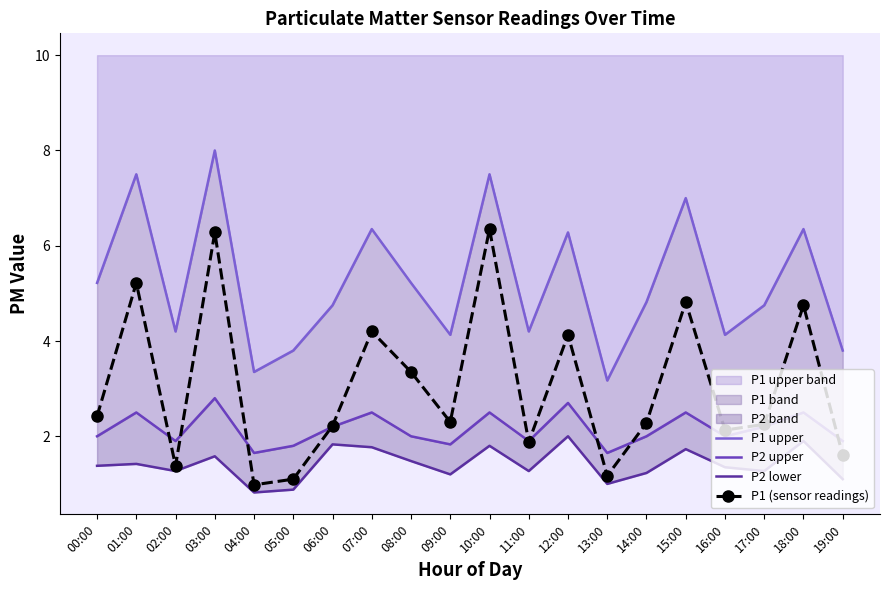

At which category is the sum across all series the highest?

03:00